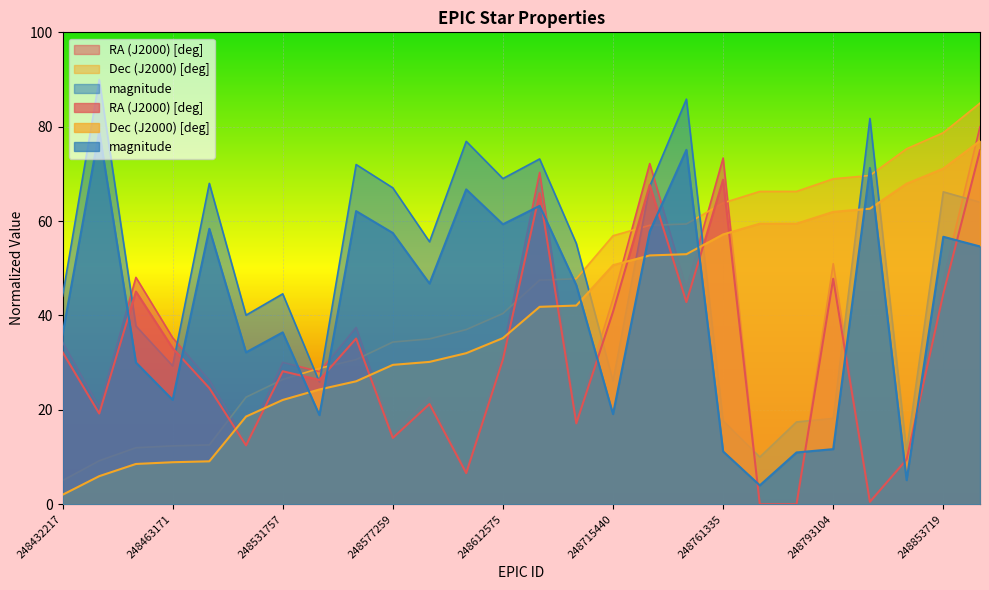

How many values in the magnitude series exceed 55?

14